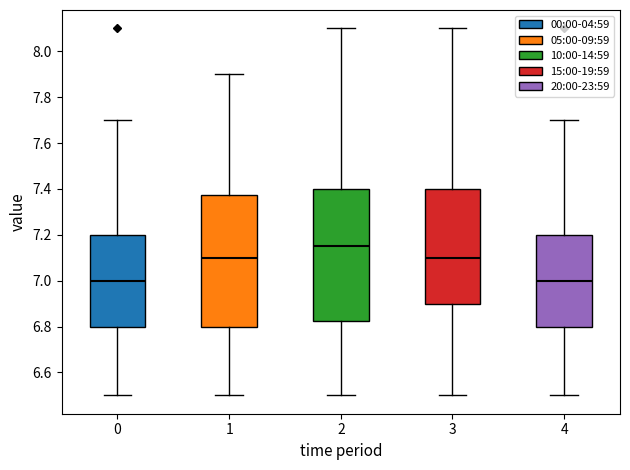

Reading left to right, transcribe this box plot: for each box, give where its median line is, the range the box spans, and where its two whiskers end, as read against the y-axis. The values are not printed on the chart, so give them approximately, as read against the axis.

0: median 7.00, box 6.80 to 7.20, whiskers 6.50 to 7.70
1: median 7.10, box 6.80 to 7.38, whiskers 6.50 to 7.90
2: median 7.16, box 6.82 to 7.40, whiskers 6.50 to 8.10
3: median 7.10, box 6.90 to 7.40, whiskers 6.50 to 8.10
4: median 7.00, box 6.80 to 7.20, whiskers 6.50 to 7.70